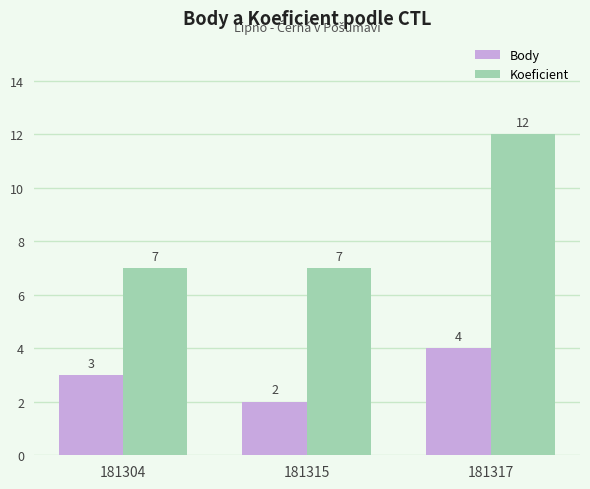

Where is Body nearest to the value 3?

181304